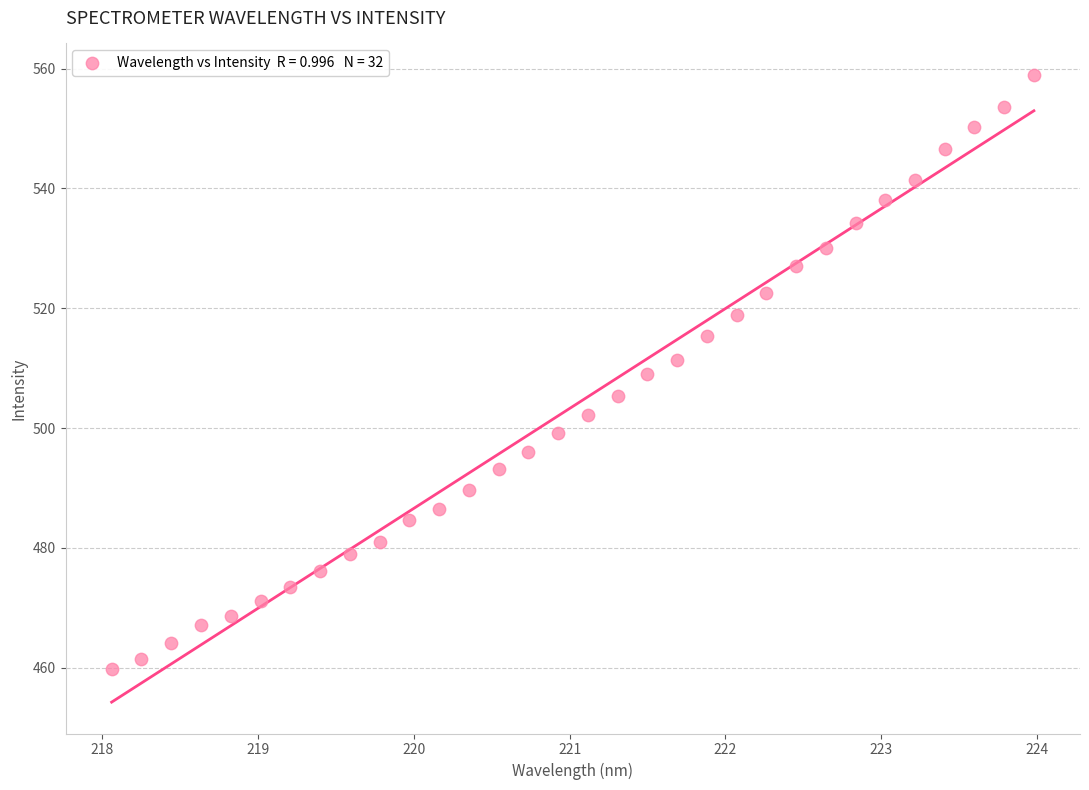

What is the range of X values (max minus min)?

5.9